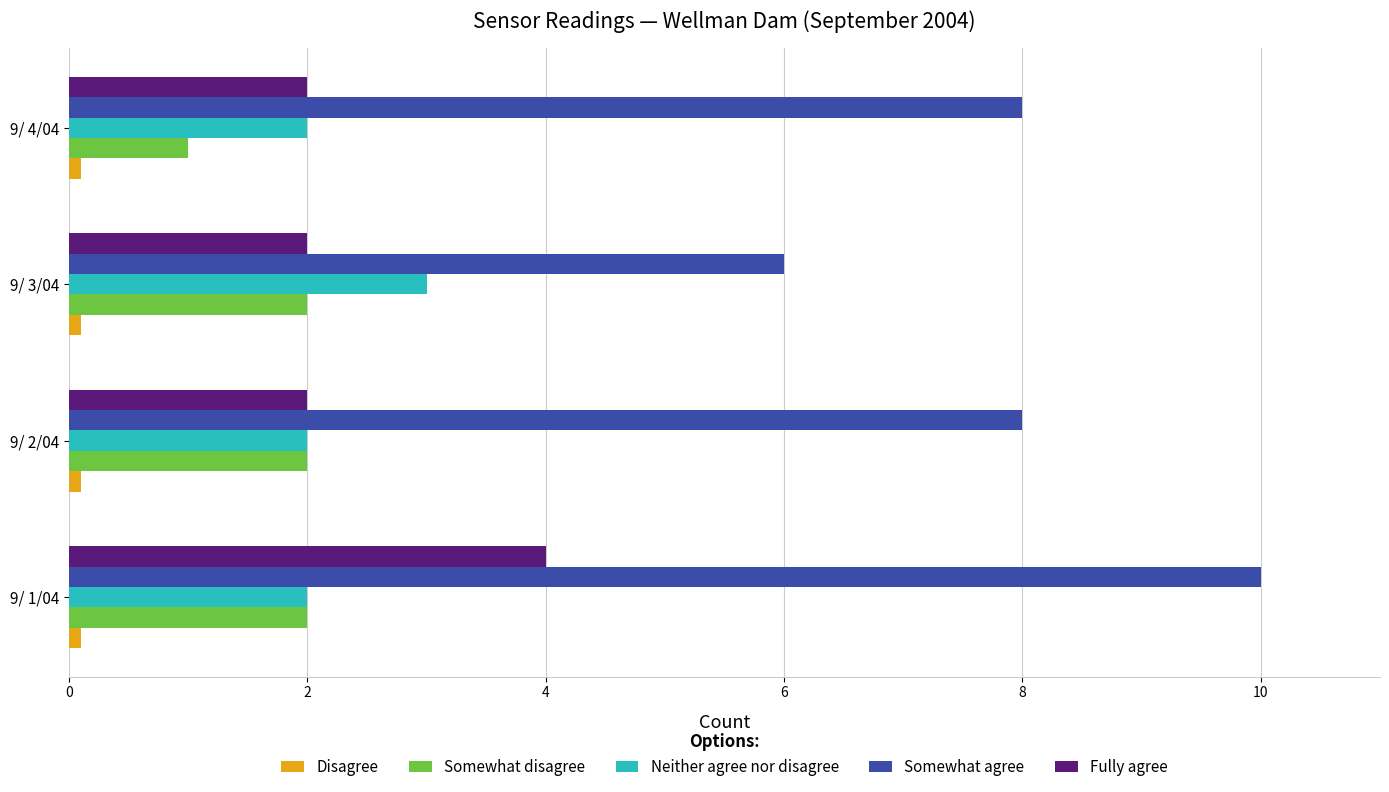

At how many categories does at least one series exceed 5?

4